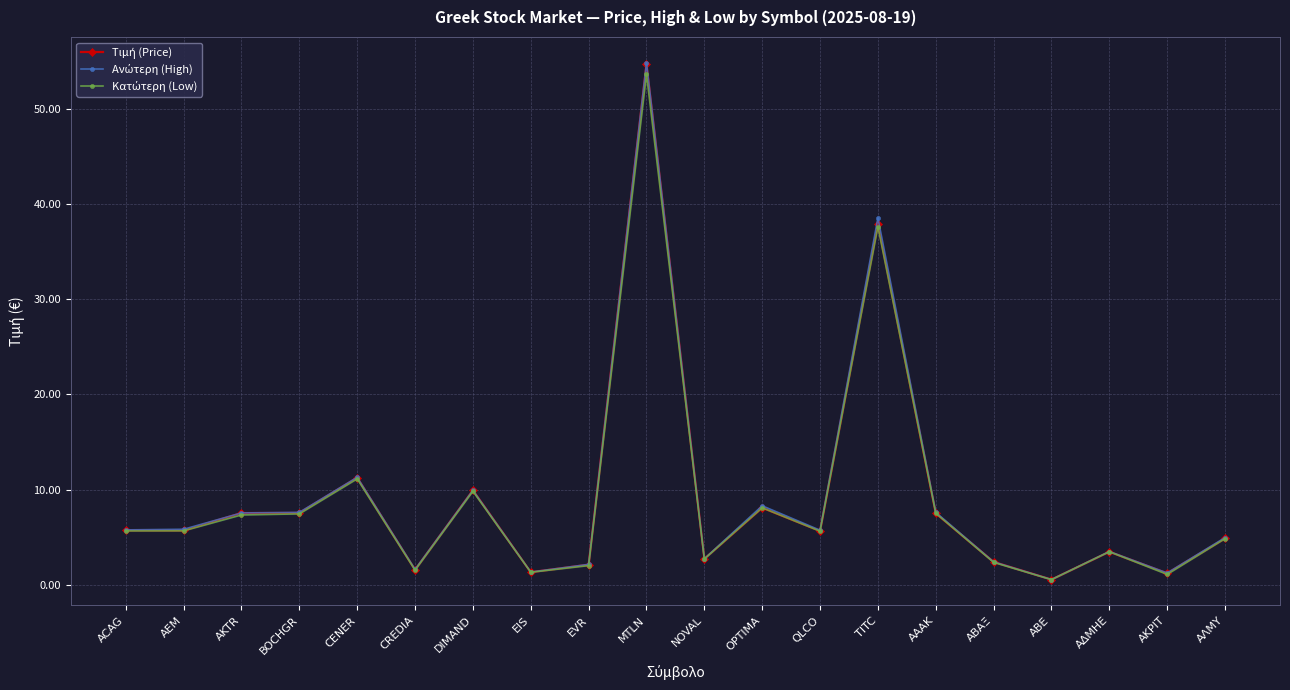

Reading left to right, list all the values displayed in this chart.

Τιμή (Price): ACAG=5.7	AEM=5.7	AKTR=7.5	BOCHGR=7.5	CENER=11.2	CREDIA=1.6	DIMAND=9.9	EIS=1.3	EVR=2.1	MTLN=54.6	NOVAL=2.7	OPTIMA=8.1	QLCO=5.6	TITC=37.9	ΑΑΑΚ=7.5	ΑΒΑΞ=2.4	ΑΒΕ=0.5	ΑΔΜΗΕ=3.5	ΑΚΡΙΤ=1.2	ΑΛΜΥ=4.9
Ανώτερη (High): ACAG=5.8	AEM=5.8	AKTR=7.5	BOCHGR=7.6	CENER=11.3	CREDIA=1.6	DIMAND=9.9	EIS=1.3	EVR=2.1	MTLN=54.8	NOVAL=2.7	OPTIMA=8.3	QLCO=5.7	TITC=38.5	ΑΑΑΚ=7.6	ΑΒΑΞ=2.4	ΑΒΕ=0.5	ΑΔΜΗΕ=3.5	ΑΚΡΙΤ=1.2	ΑΛΜΥ=5.0
Κατώτερη (Low): ACAG=5.7	AEM=5.7	AKTR=7.3	BOCHGR=7.4	CENER=11.1	CREDIA=1.5	DIMAND=9.8	EIS=1.3	EVR=2.0	MTLN=53.6	NOVAL=2.7	OPTIMA=8.1	QLCO=5.6	TITC=37.6	ΑΑΑΚ=7.5	ΑΒΑΞ=2.4	ΑΒΕ=0.5	ΑΔΜΗΕ=3.5	ΑΚΡΙΤ=1.1	ΑΛΜΥ=4.8